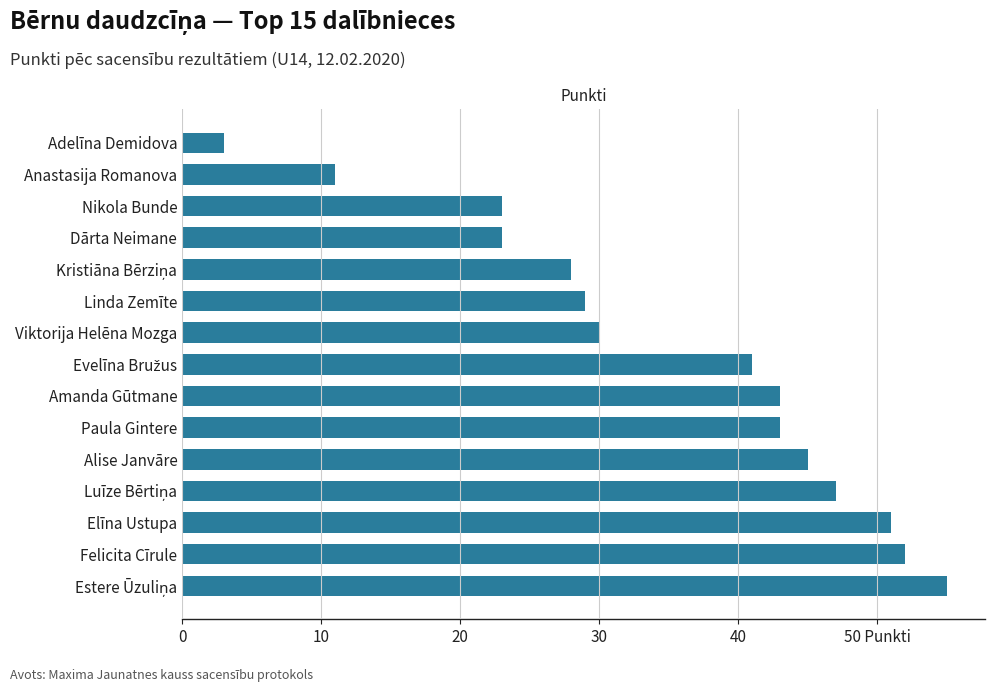

Does the chart contain any negative values?

No